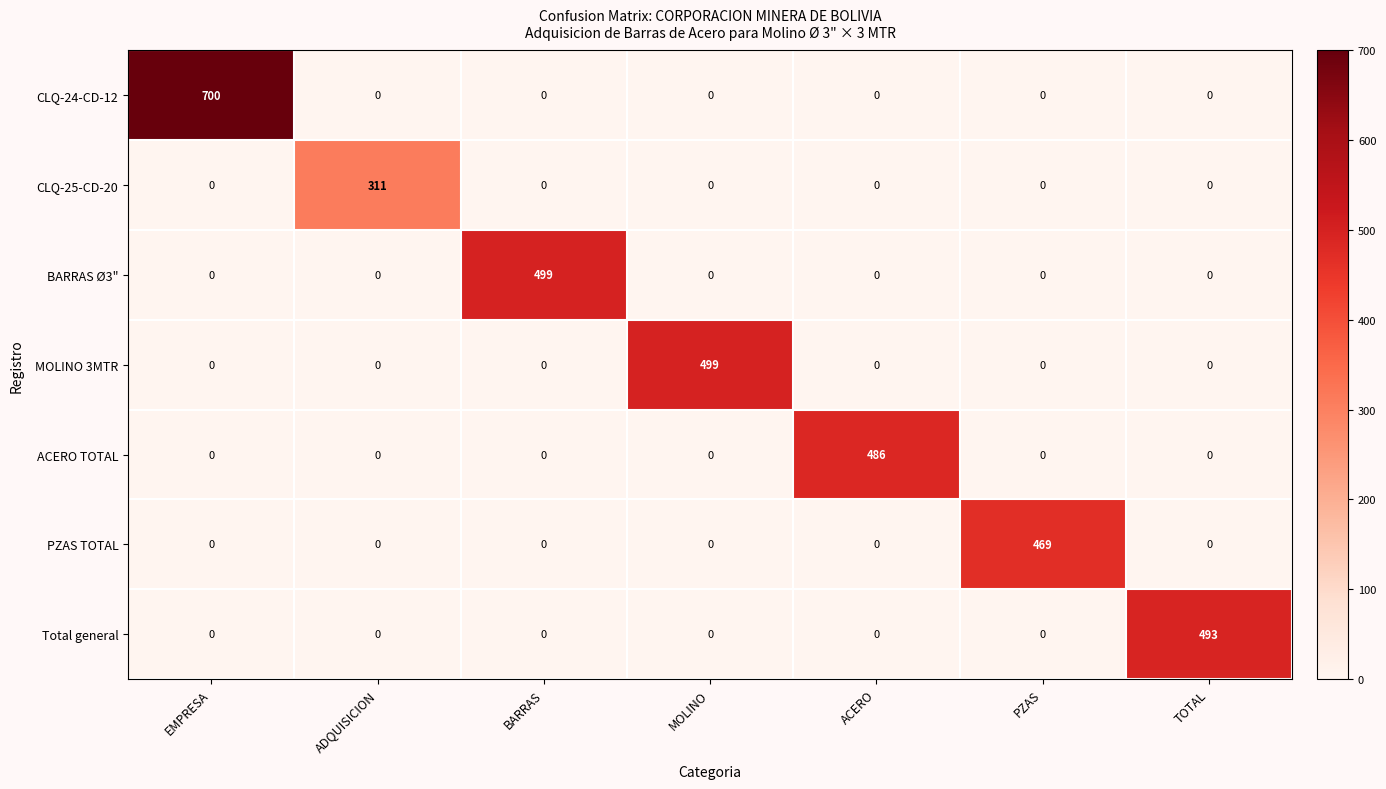

True or false: BARRAS Ø3" has a value of 276 at ACERO.

False